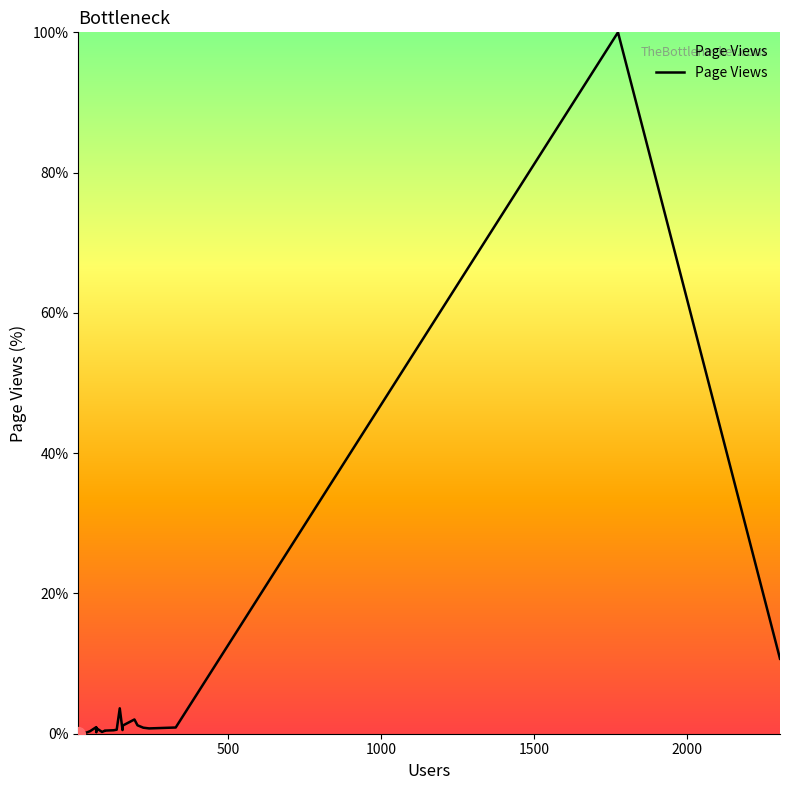

What is the value of the 22nd point from the left?

0.9